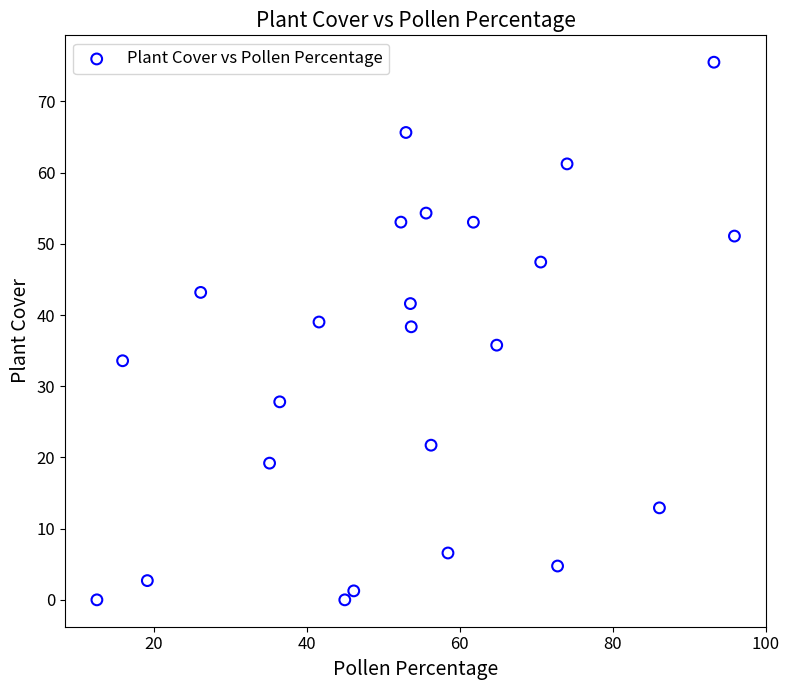

What is the range of X values (max minus min)?

83.3